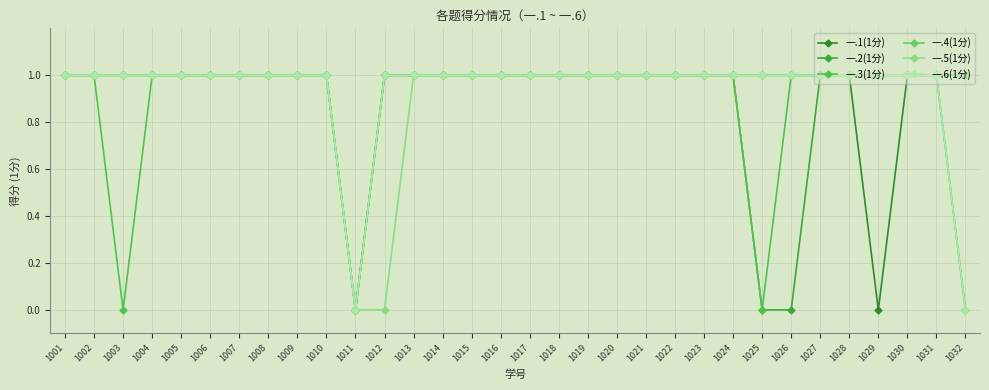

What is the approximate value of 一.4(1分) at 1009?

1